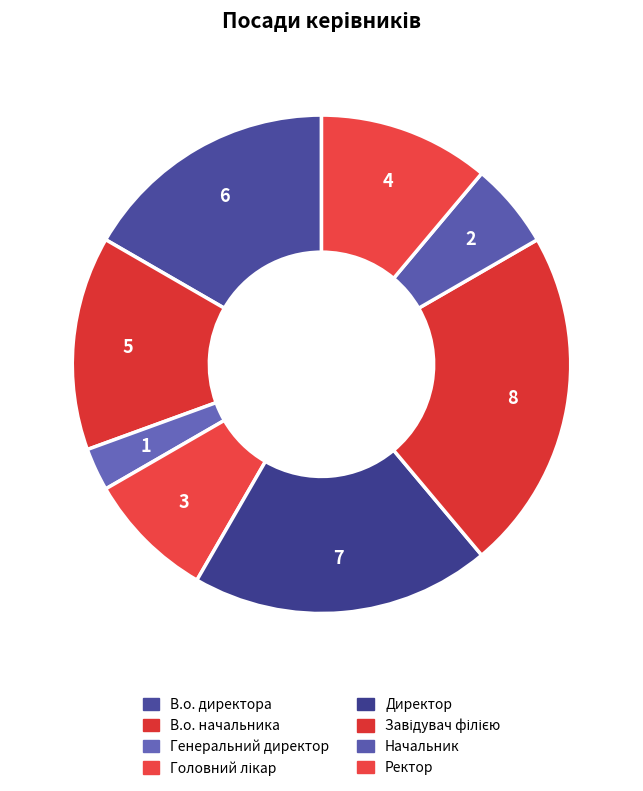

To the nearest percent, what is the average slice percentage?

12%